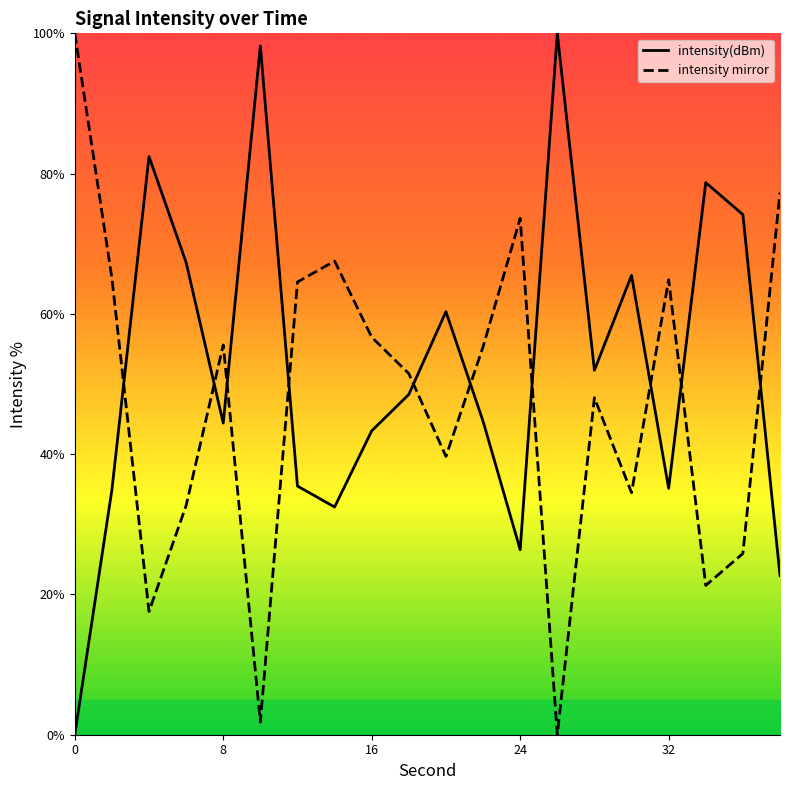

Is it true that intensity(dBm) equals 43.3 at 16?

True